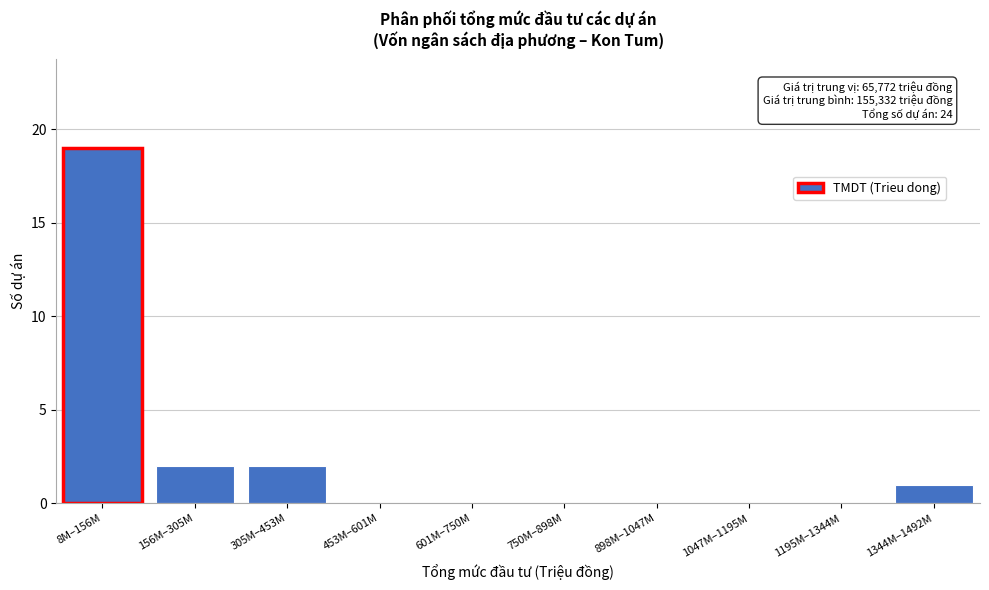

Reading left to right, list all the values displayed in this chart.

8M–156M=19	156M–305M=2	305M–453M=2	453M–601M=0	601M–750M=0	750M–898M=0	898M–1047M=0	1047M–1195M=0	1195M–1344M=0	1344M–1492M=1